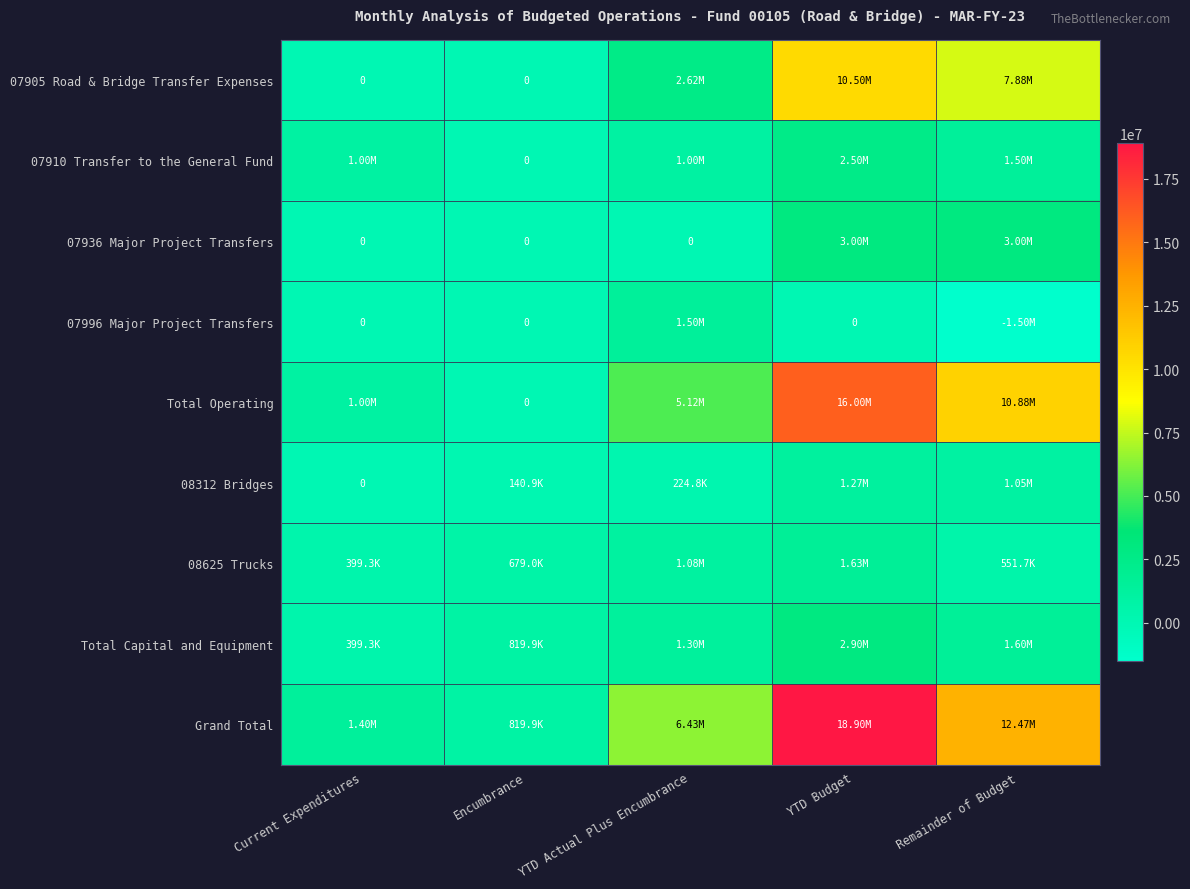

The value of 07910 Transfer to the General Fund at Remainder of Budget is 2629568.8. True or false?

False